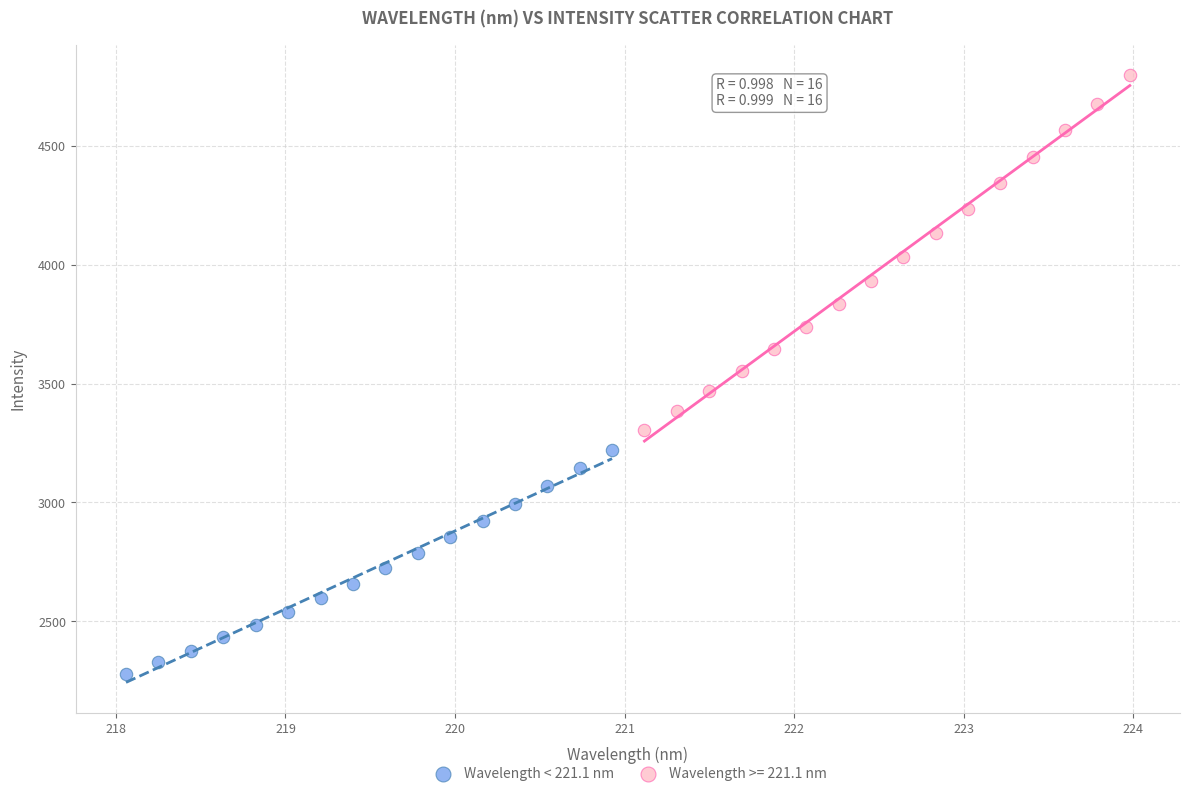

Which series reaches the minimum Y coordinate?

Wavelength < 221.1 nm